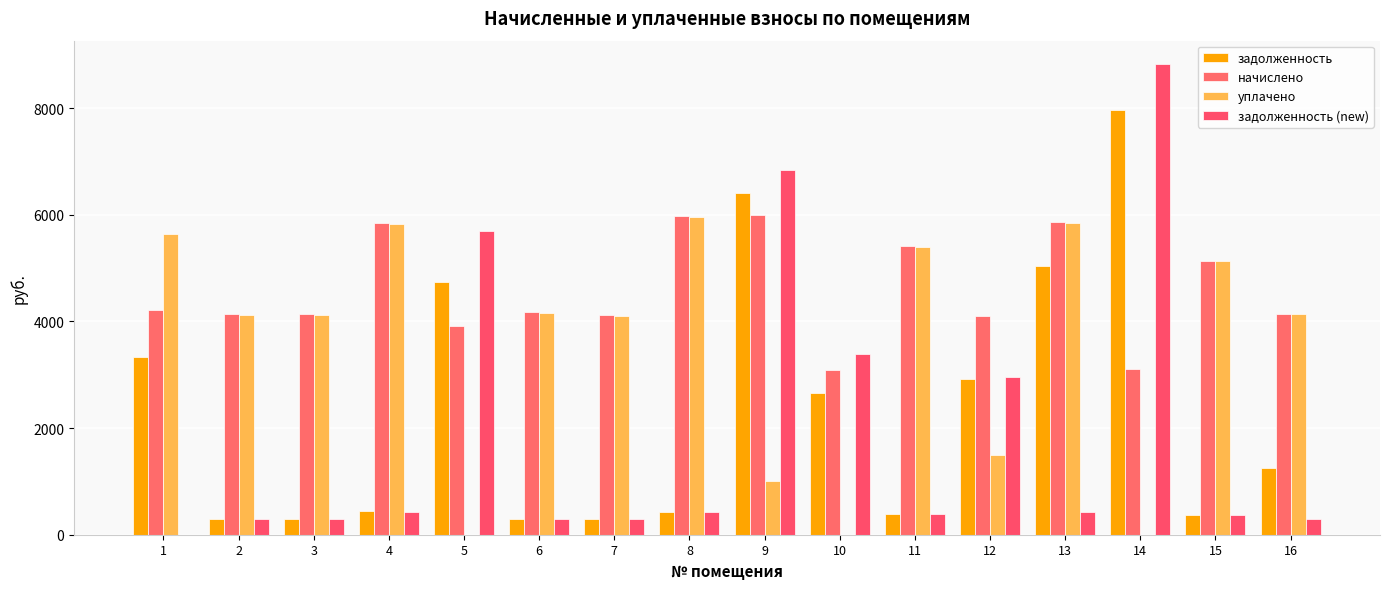

Which has a higher value, 1 or 16?

1